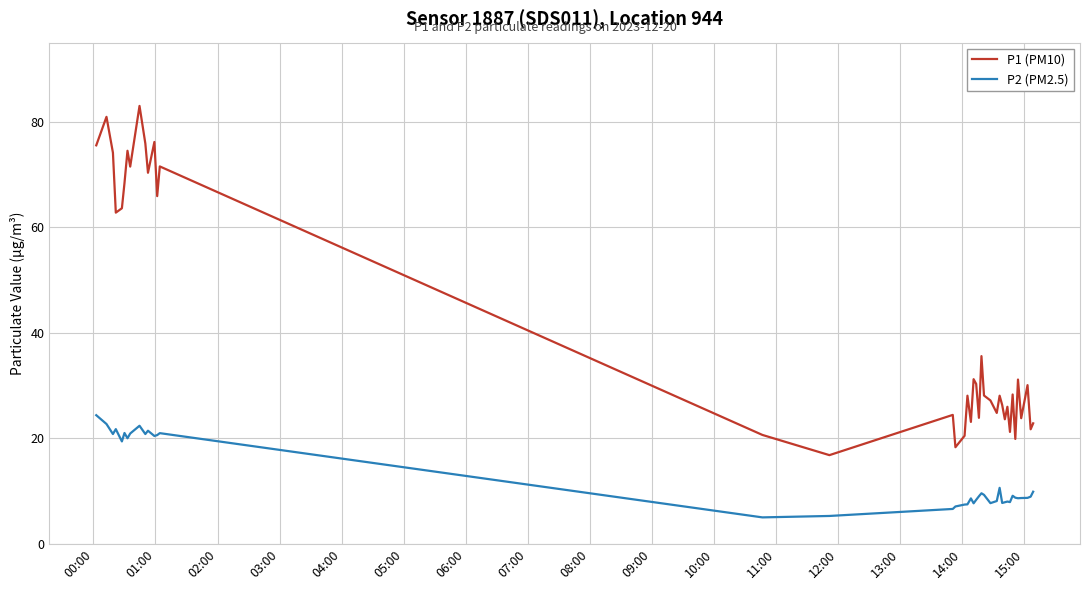

What is the lowest value of the P1 (PM10) series?

16.8